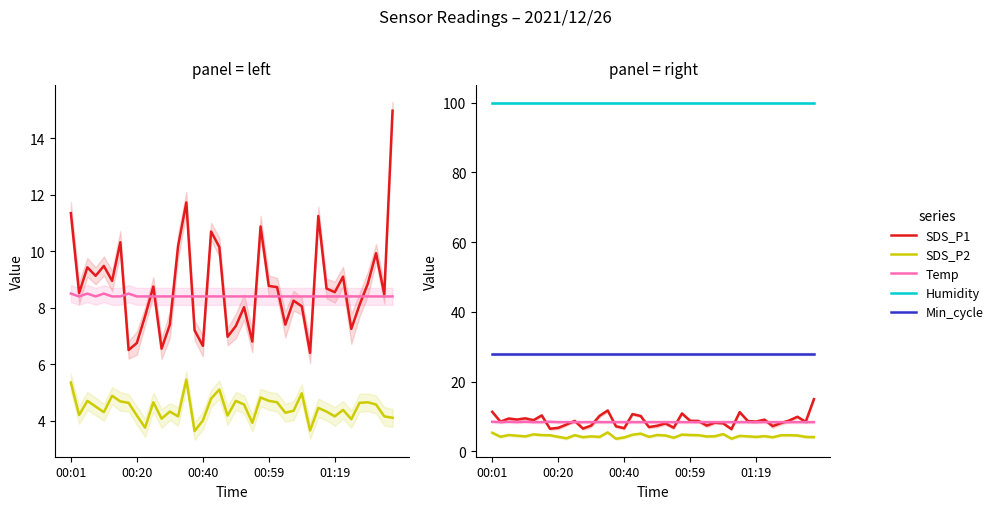

At how many categories does at least one series exceed 17?

40